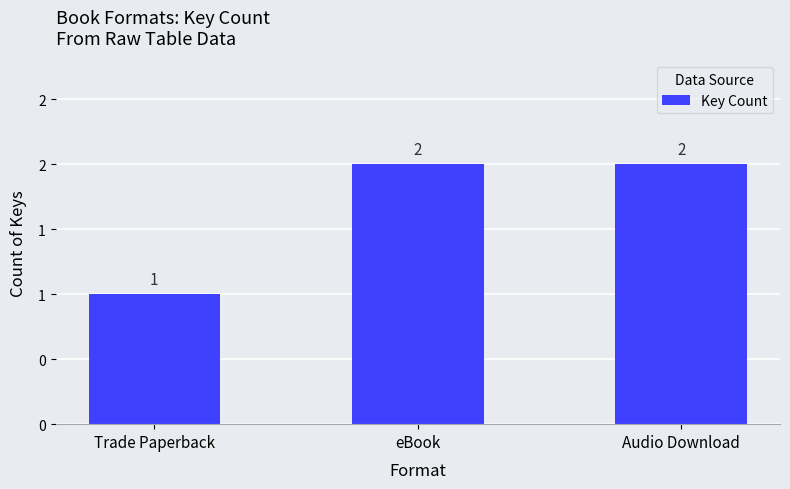

At which category does the chart reach its peak across all series?

eBook